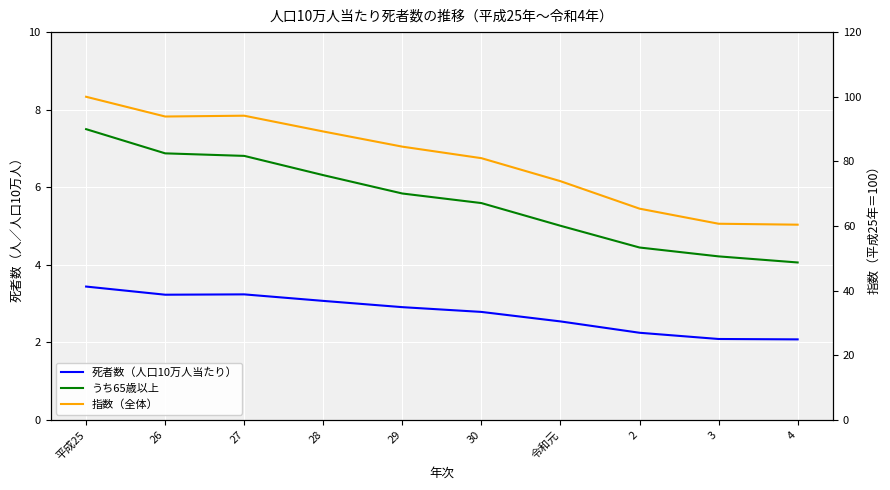

At which label does 指数（全体） reach its peak?

平成25